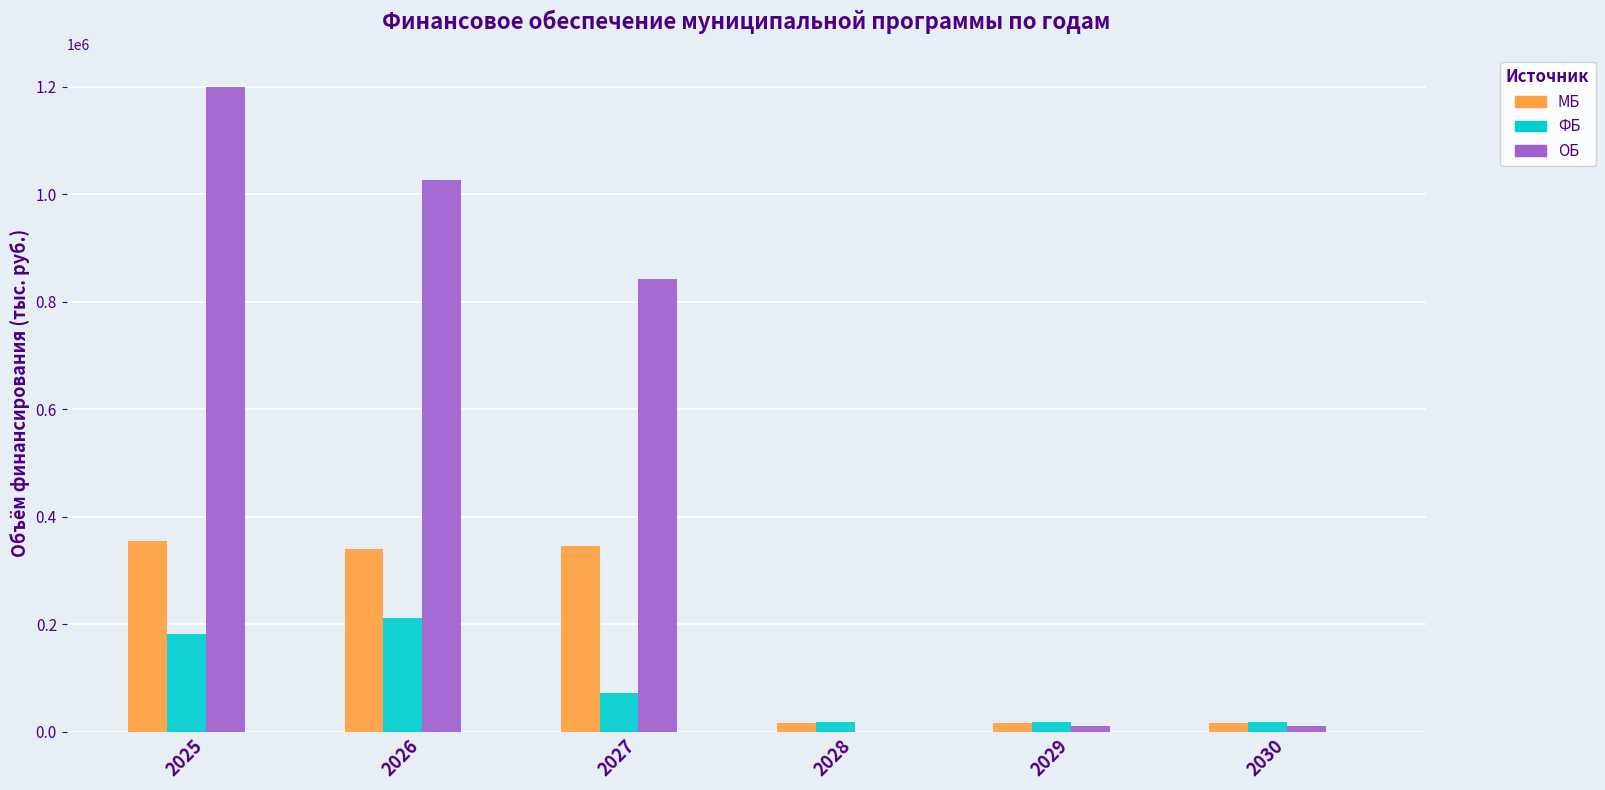

How many values in the ОБ series exceed 842533?

3